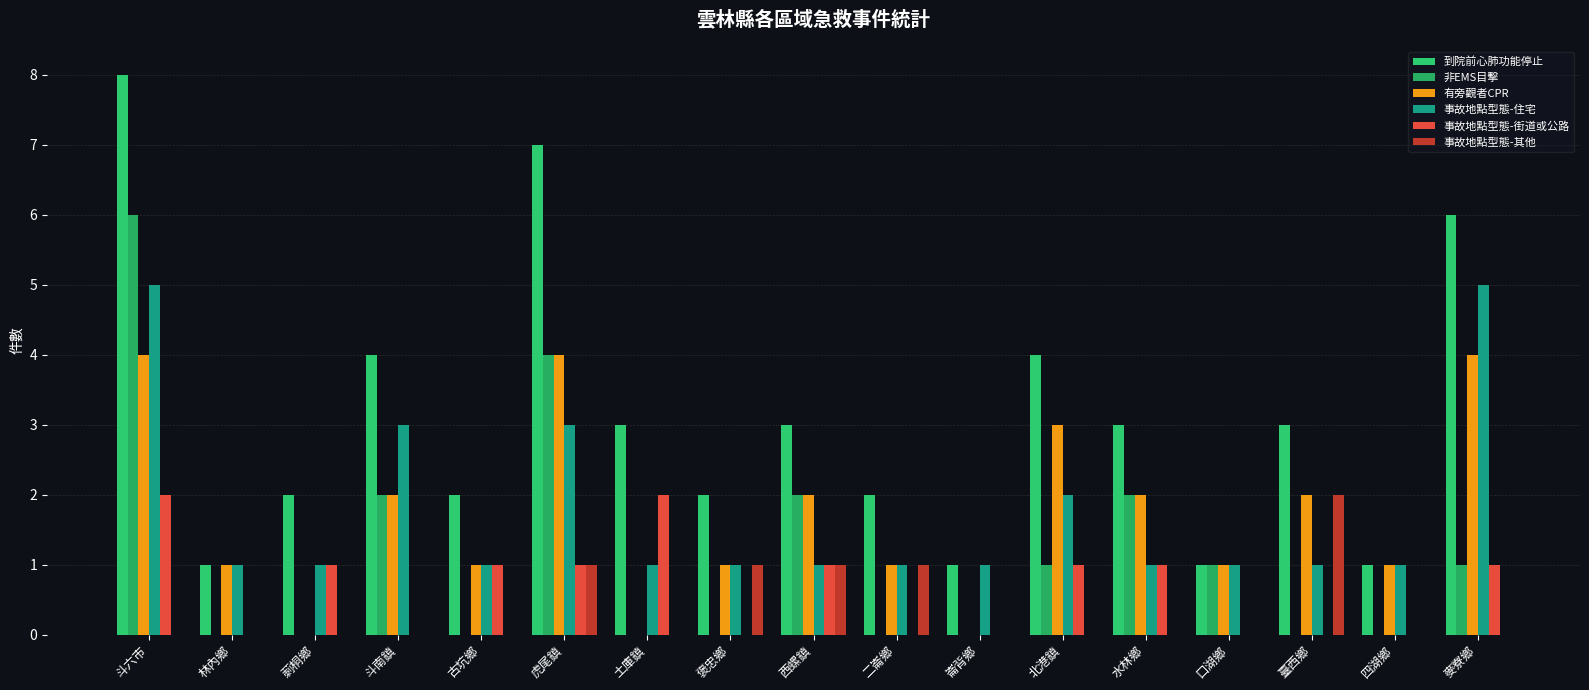

At how many categories does at least one series exceed 7?

1